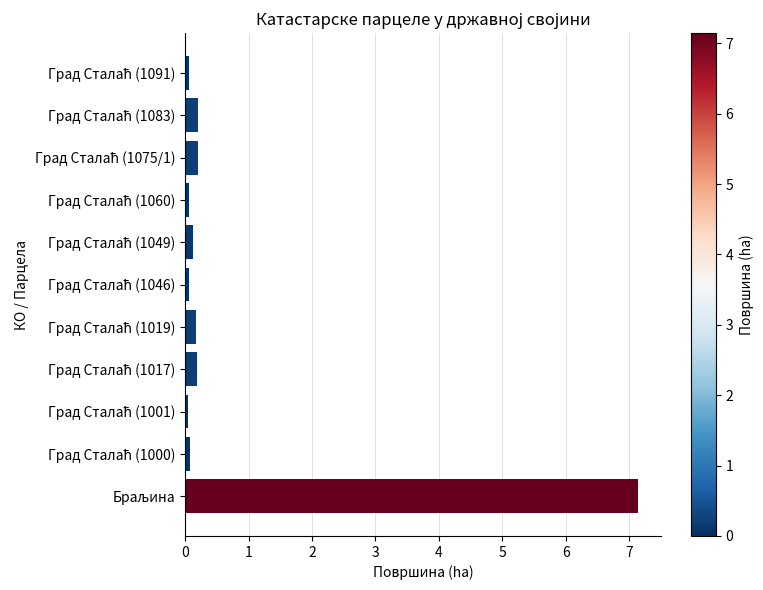

What is the sum of all values?

8.4